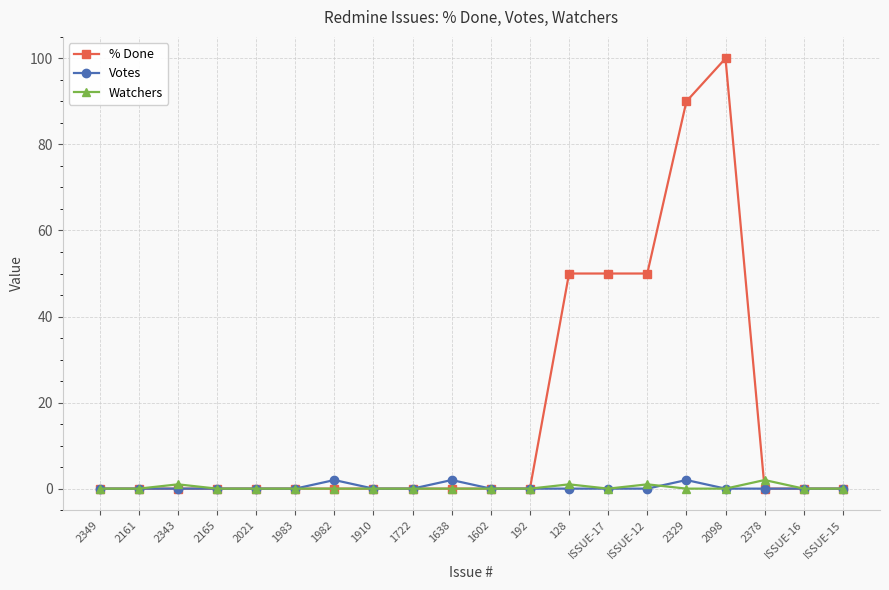

Which series changed the most between 2165 and ISSUE-12?

% Done